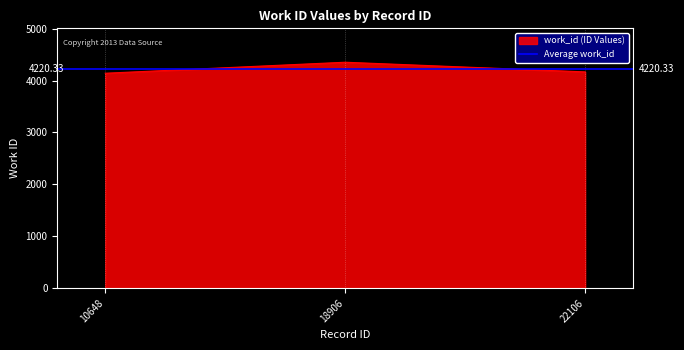

How many lines are shown in the chart?

1